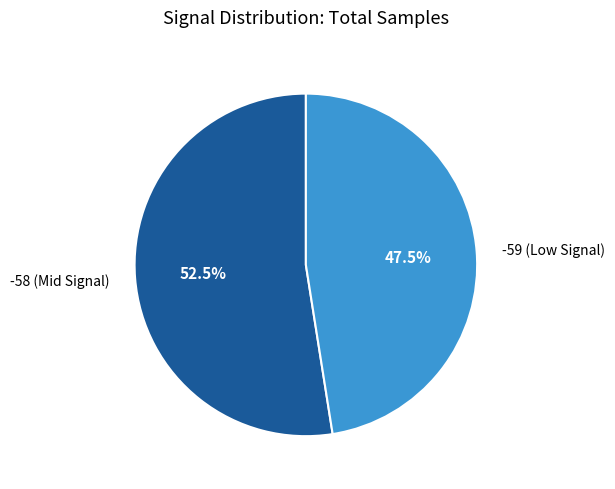

How many segments does this pie chart have?

2